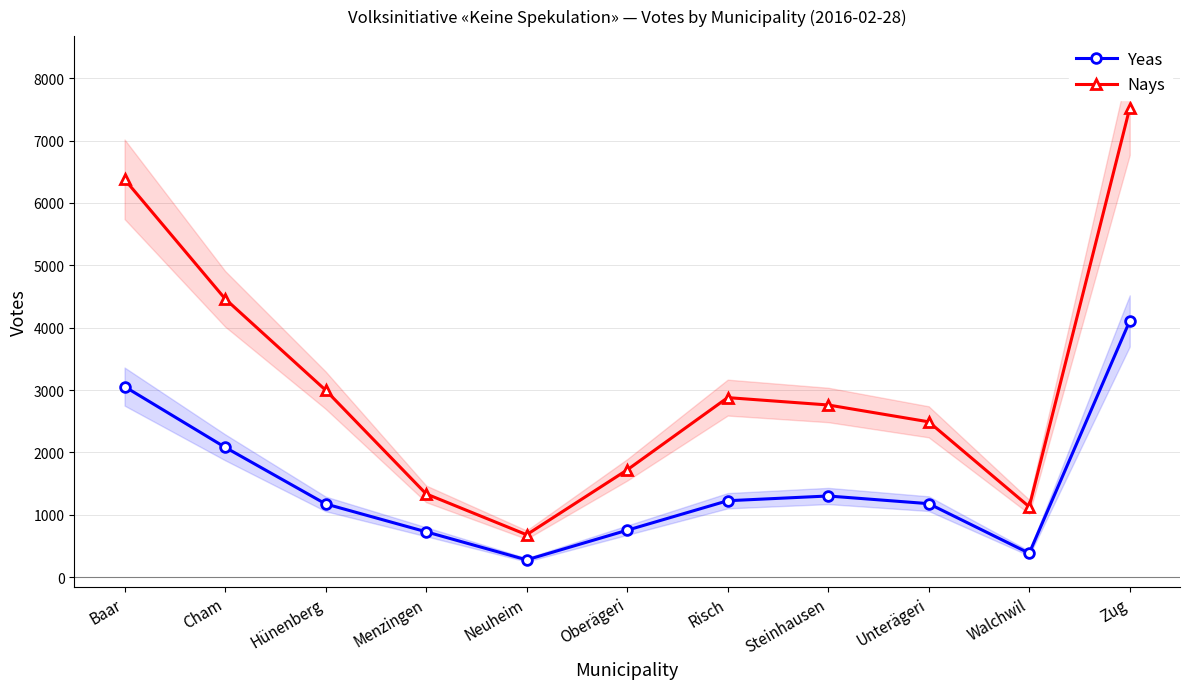

True or false: Yeas and Nays intersect in this chart.

False